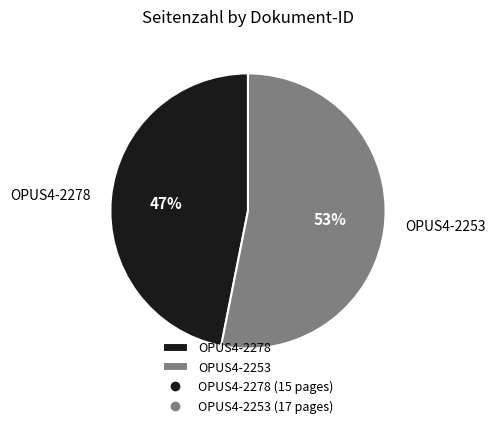

Rank the categories by value from lowest to highest.

OPUS4-2278, OPUS4-2253